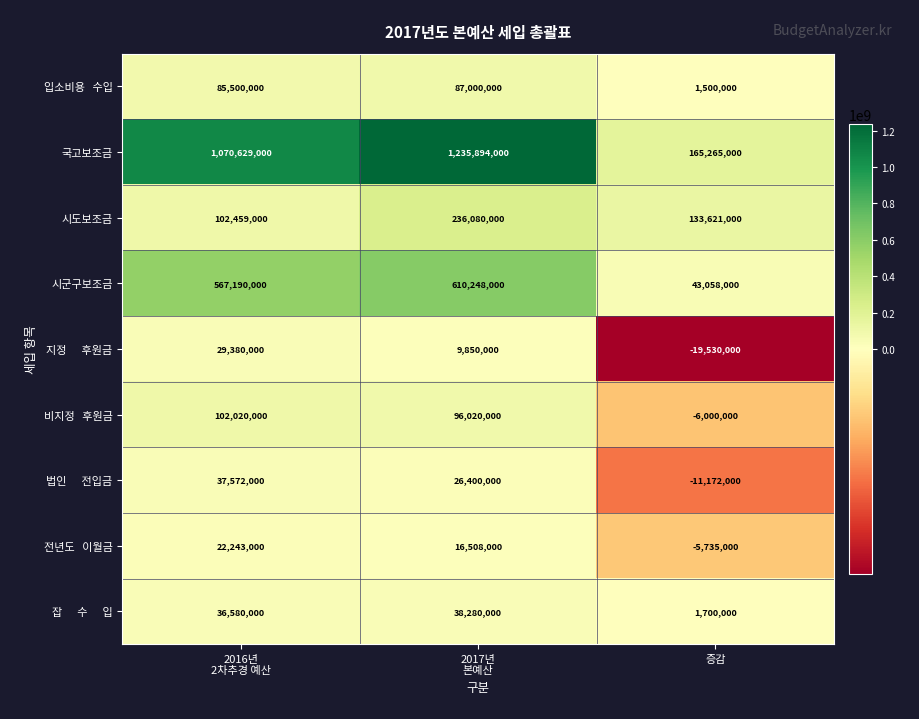

What is the total value across all series at 증감?

302707000